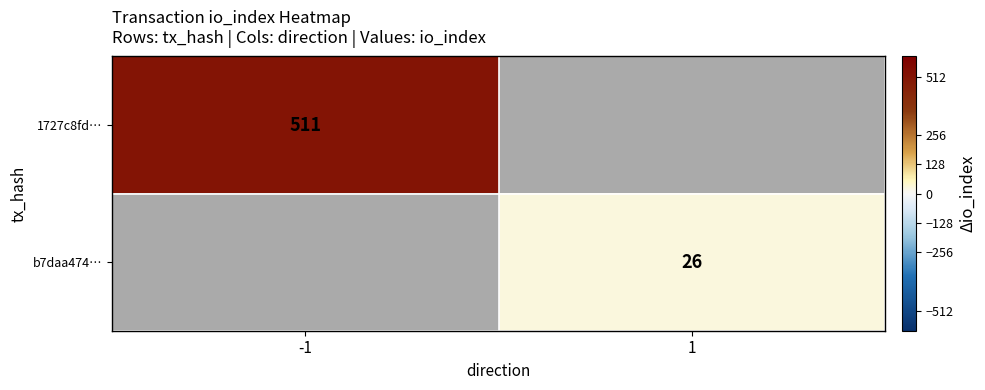

The value of 1727c8fd… at -1 is 511. True or false?

True